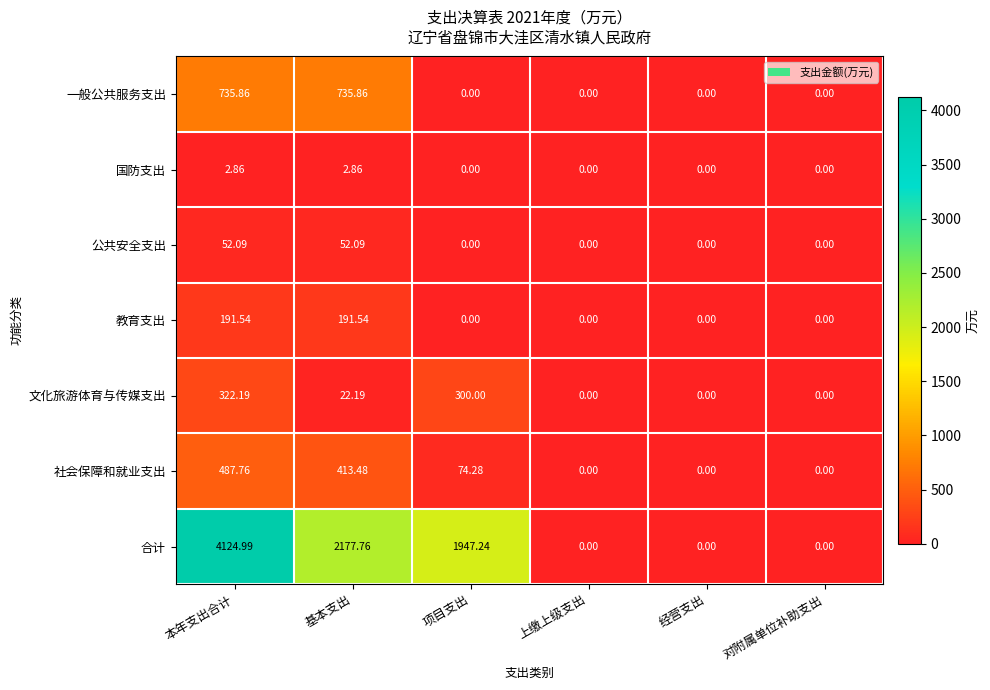

At which label is 社会保障和就业支出 closest to 243?

项目支出